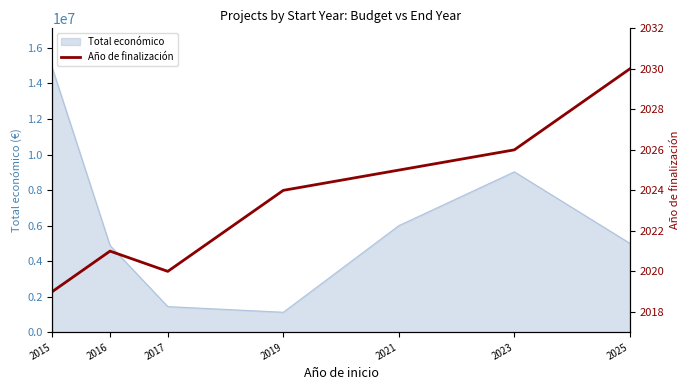

Does the chart have visible grid lines?

No